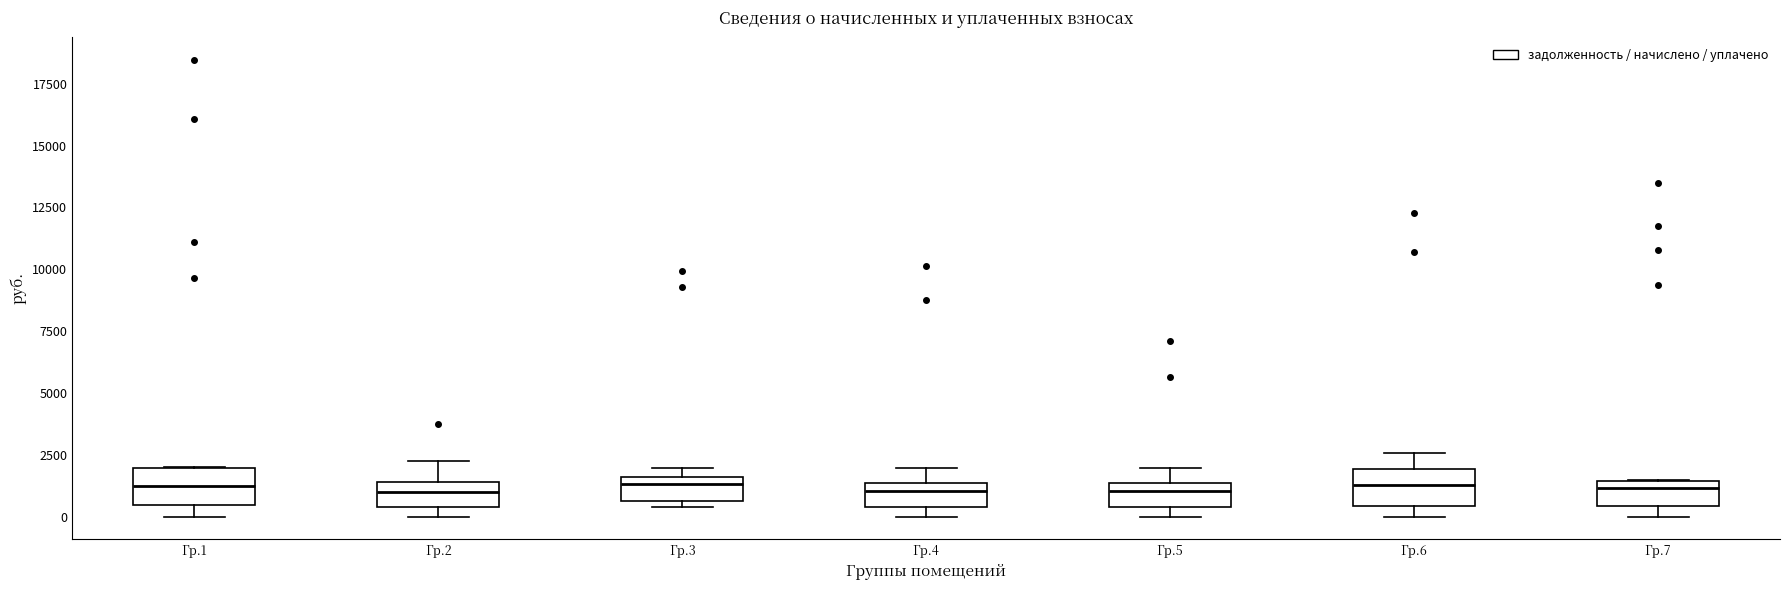

Reading left to right, read every box against the y-axis: the position of its median line, the range the box covers, and the ends of its whiskers. The values are not printed on the chart, so give them approximately, as read against the axis.

Гр.1: median 1000, box 500 to 2000, whiskers 0 to 2000
Гр.2: median 1000, box 500 to 1500, whiskers 0 to 2000
Гр.3: median 1500 (just below the box's upper edge), box 500 to 1500, whiskers 500 (just below the box's lower edge) to 2000
Гр.4: median 1000, box 500 to 1500, whiskers 0 to 2000
Гр.5: median 1000, box 500 to 1500, whiskers 0 to 2000
Гр.6: median 1500, box 500 to 2000, whiskers 0 to 2500
Гр.7: median 1000, box 500 to 1500, whiskers 0 to 1500